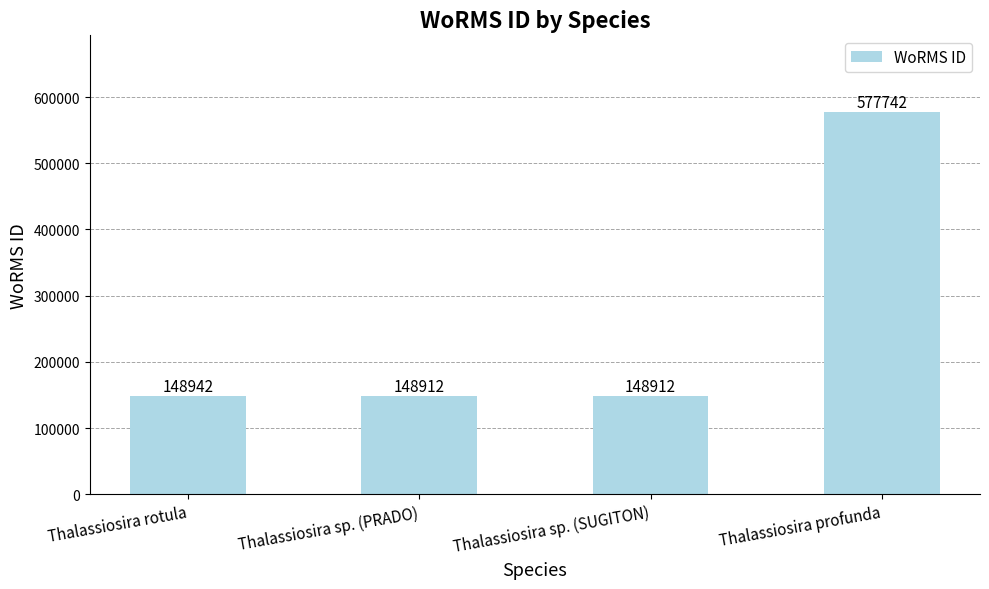

Which has a higher value, Thalassiosira rotula or Thalassiosira sp. (PRADO)?

Thalassiosira rotula